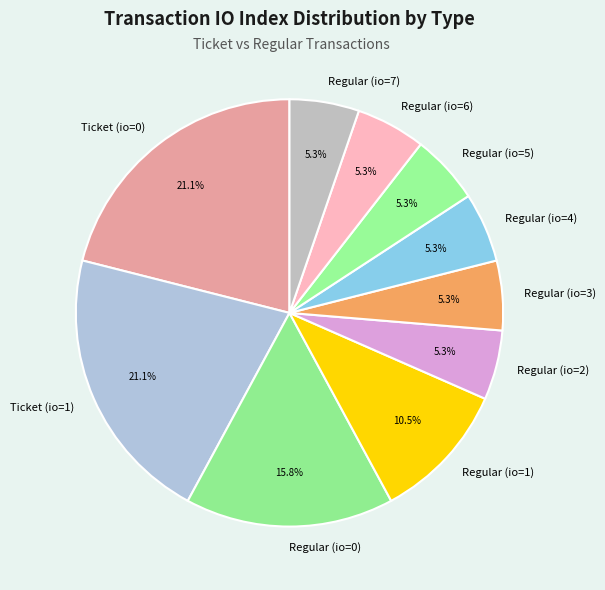

To the nearest percent, what is the average slice percentage?

10%